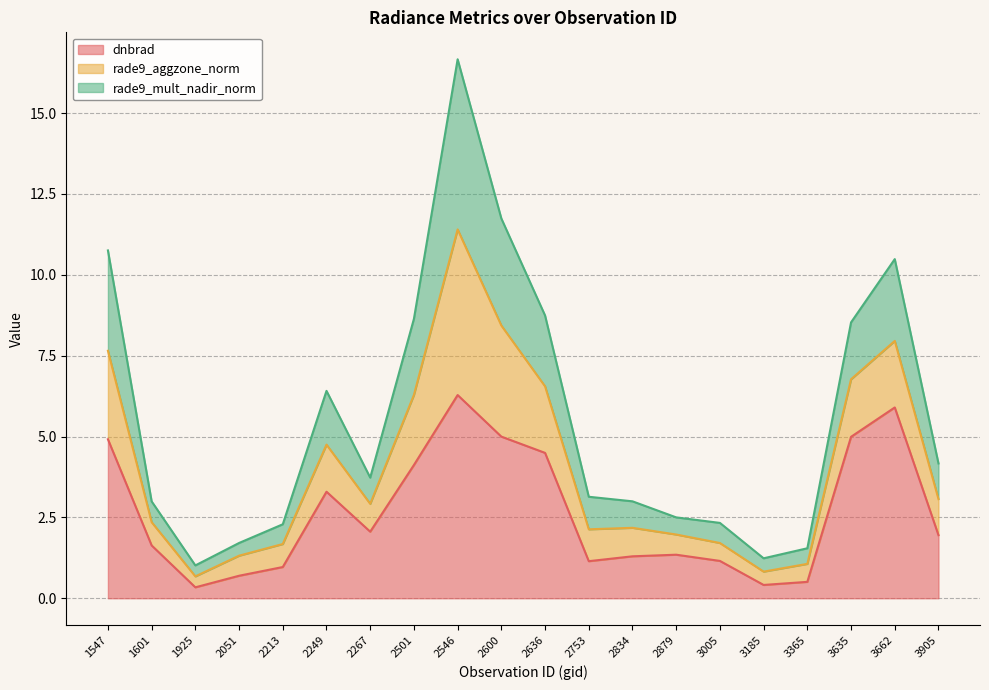

What is the greatest value displayed?

16.7